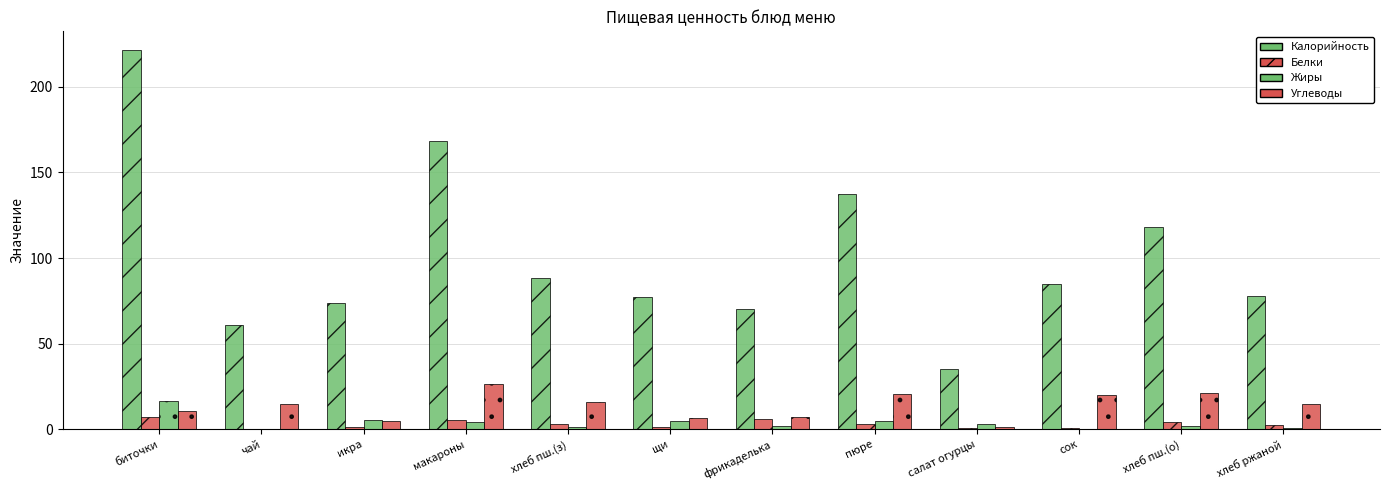

What is the difference between the second highest and minimum values in the Углеводы series?

19.6